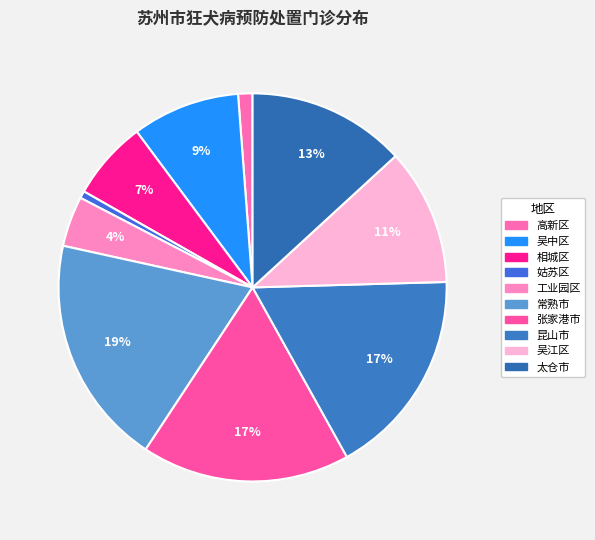

How many segments does this pie chart have?

10